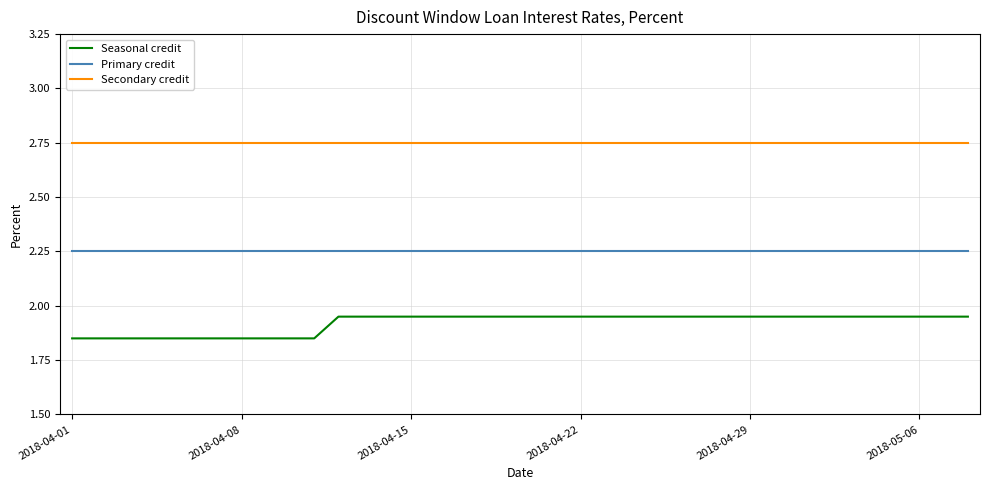

True or false: Seasonal credit and Secondary credit cross at least once.

False